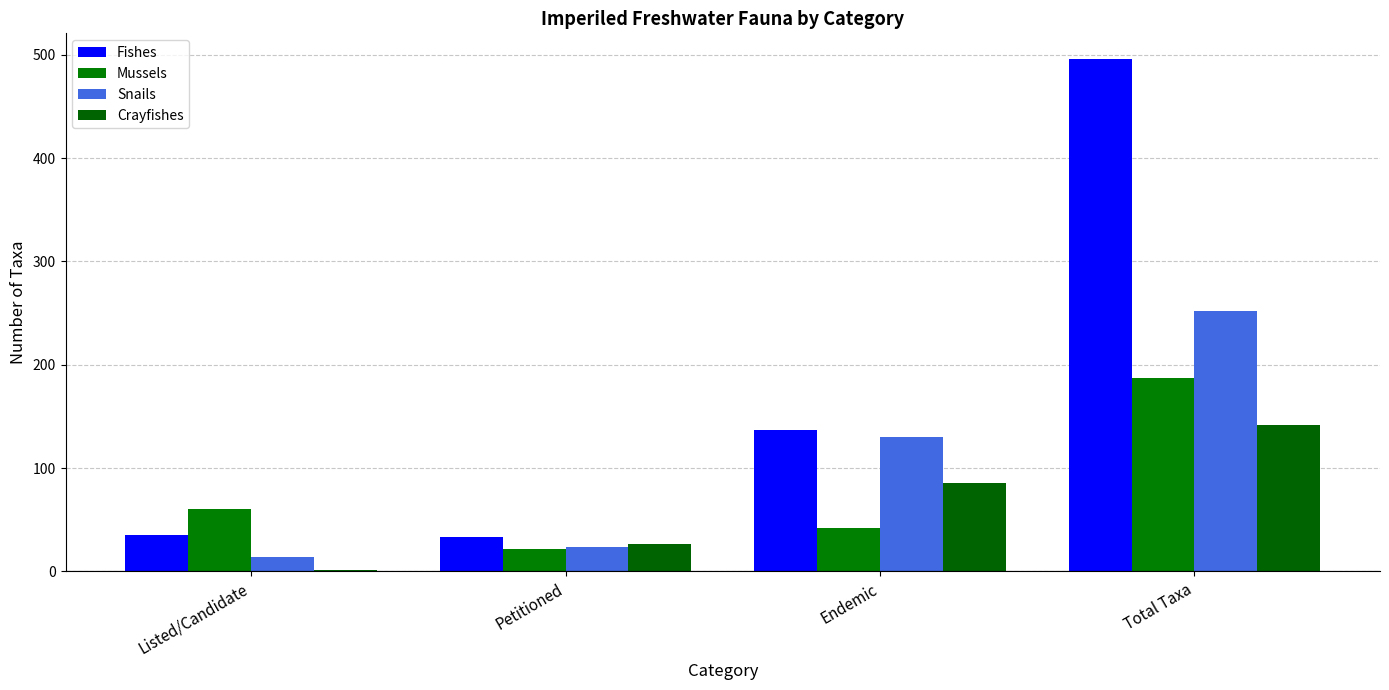

Is it true that Mussels equals 66 at Total Taxa?

False